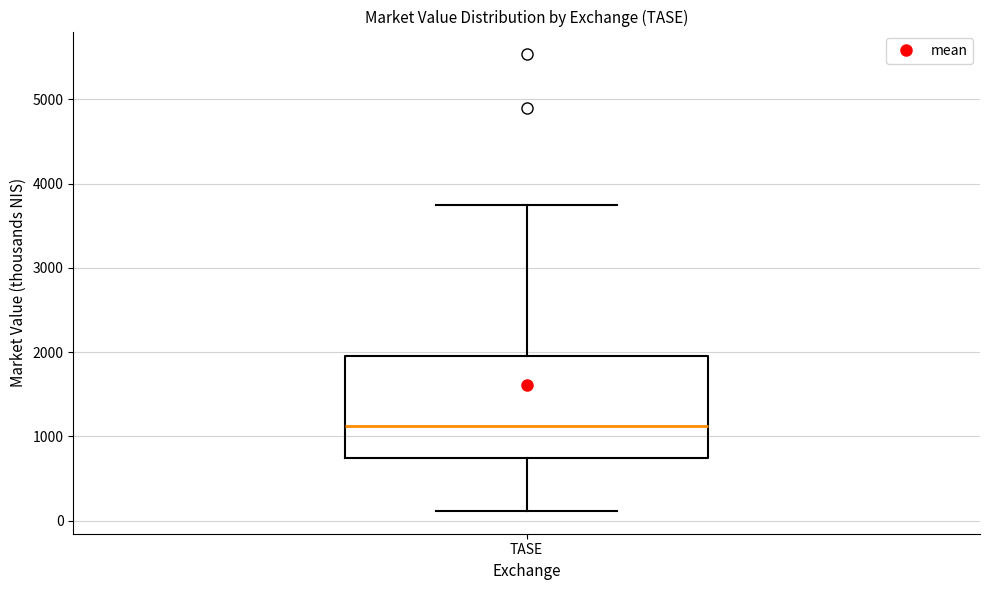

Transcribe this box plot: give where the median line is, the range the box spans, and where the two whiskers end, as read against the y-axis. The values are not printed on the chart, so give them approximately, as read against the axis.

median 1100, box 700 to 2000, whiskers 100 to 3700